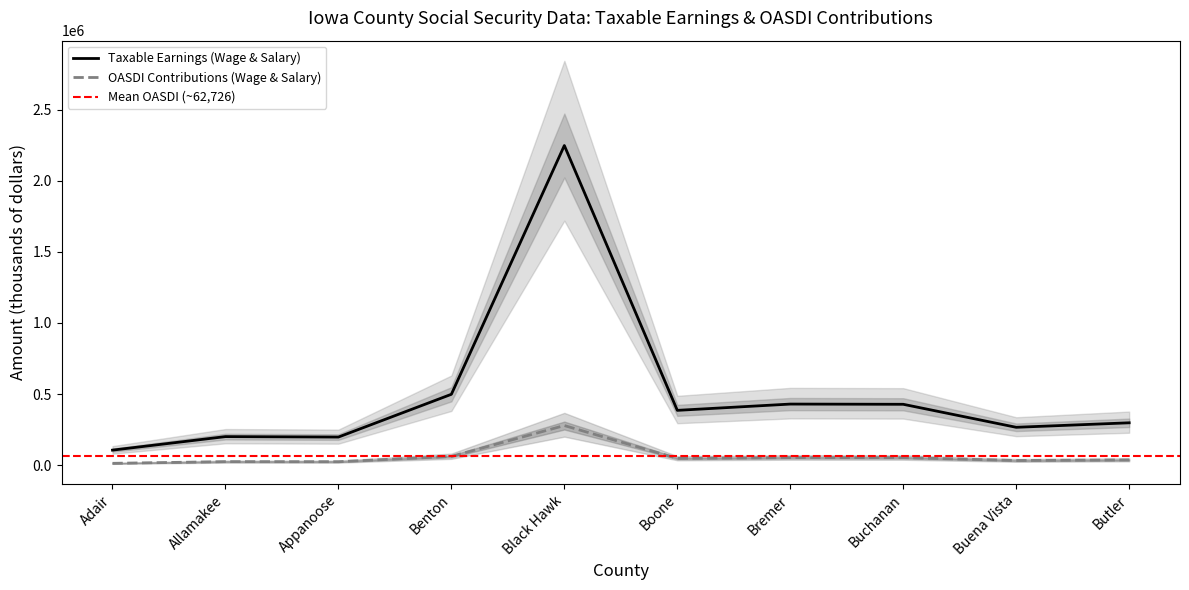

At how many categories does at least one series exceed 1408371?

1